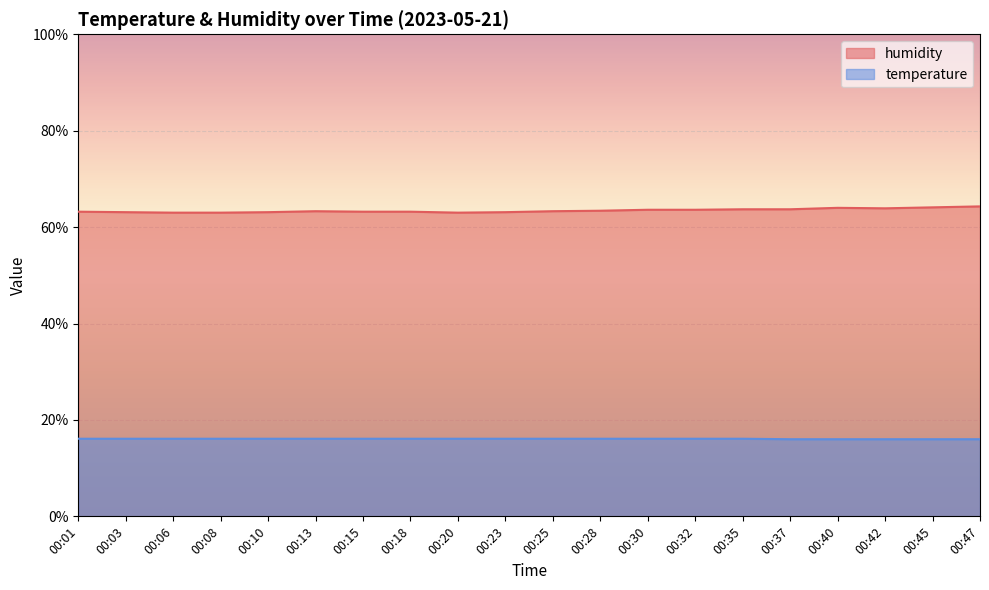

The value of humidity at 00:18 is 18.7. True or false?

False